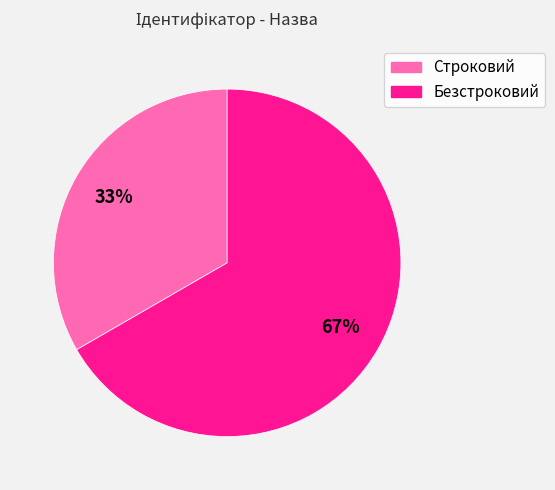

Approximately how many times larger is the value at Безстроковий compared to Строковий?

2.0